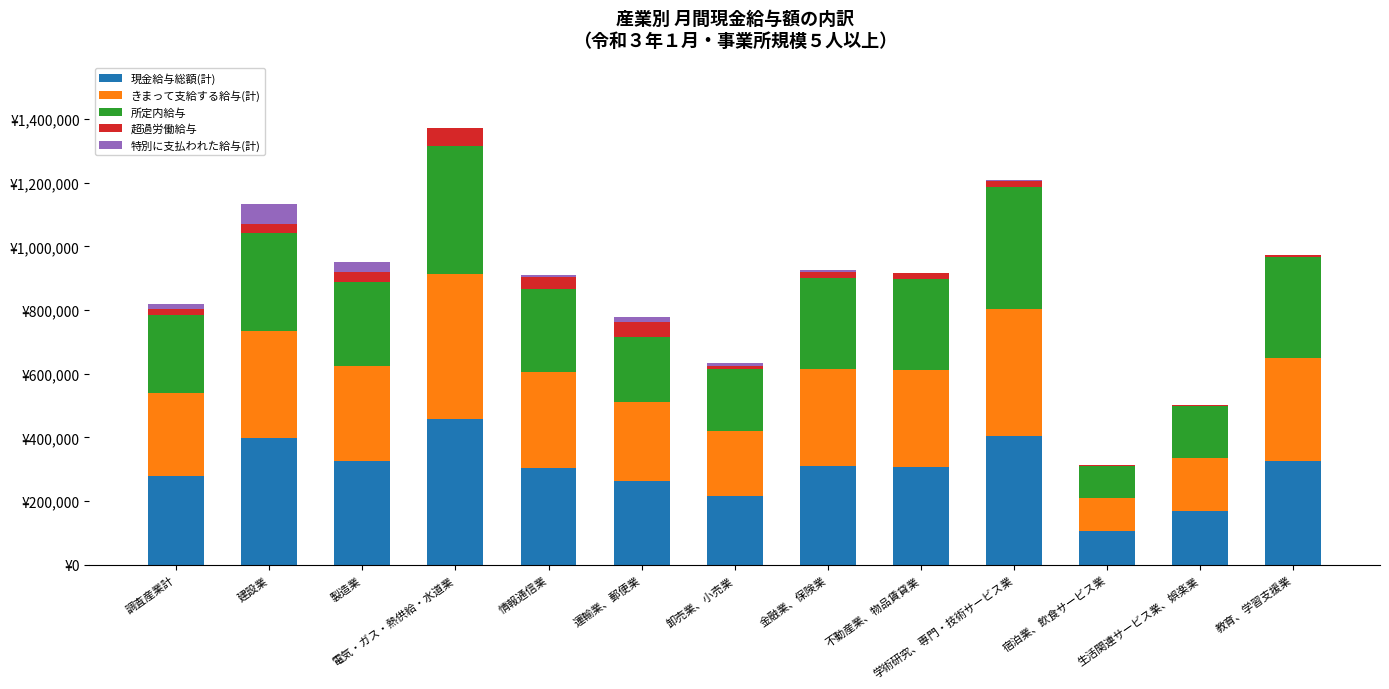

Which series has the widest spread of values?

きまって支給する給与(計)